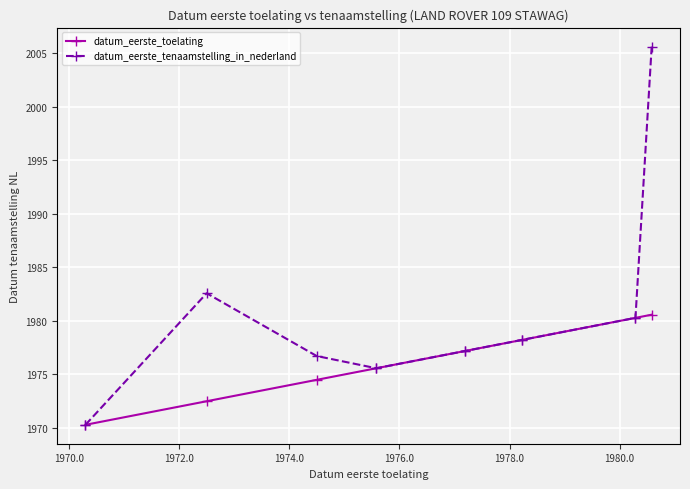

Does the chart display data point markers on the line(s)?

Yes